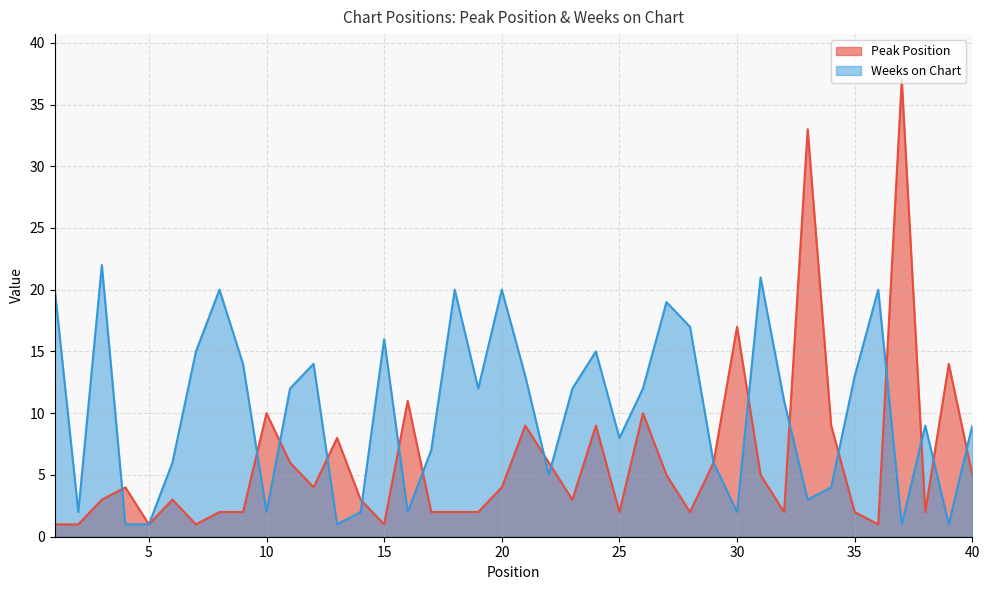

Is it true that Weeks on Chart equals 20 at 8?

True